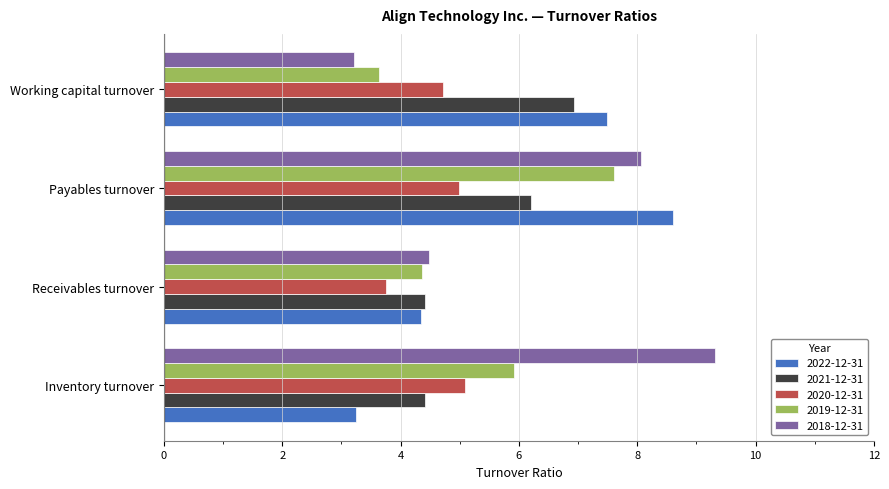

What is the average value of the 2018-12-31 series?

6.3